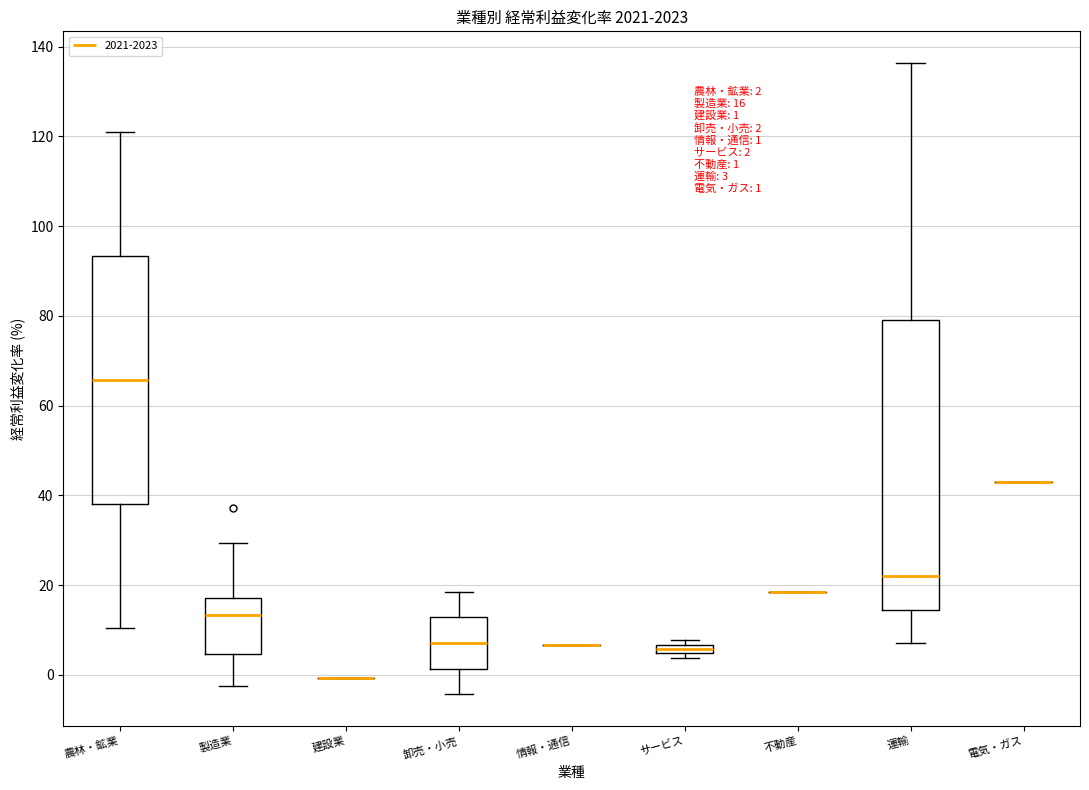

Which box is the tallest, from its lower edge to its upper edge?

運輸